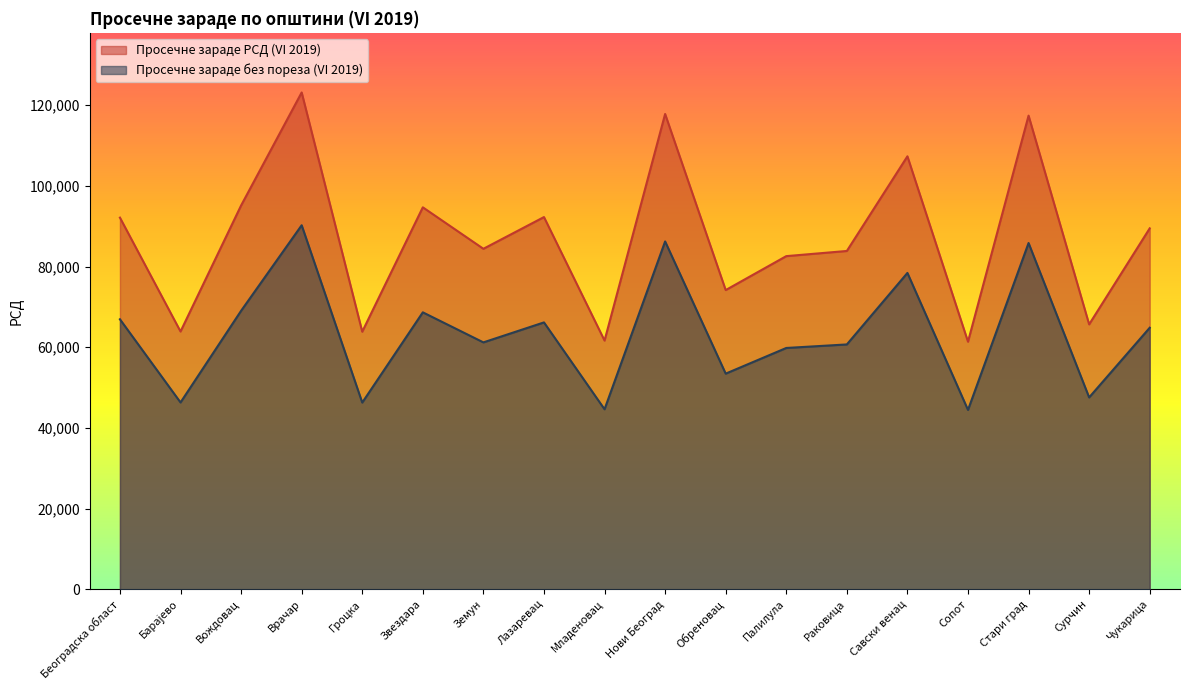

Is the value of Просечне зараде РСД (VI 2019) at Сурчин greater than the value of Просечне зараде без пореза (VI 2019) at Палилула?

Yes